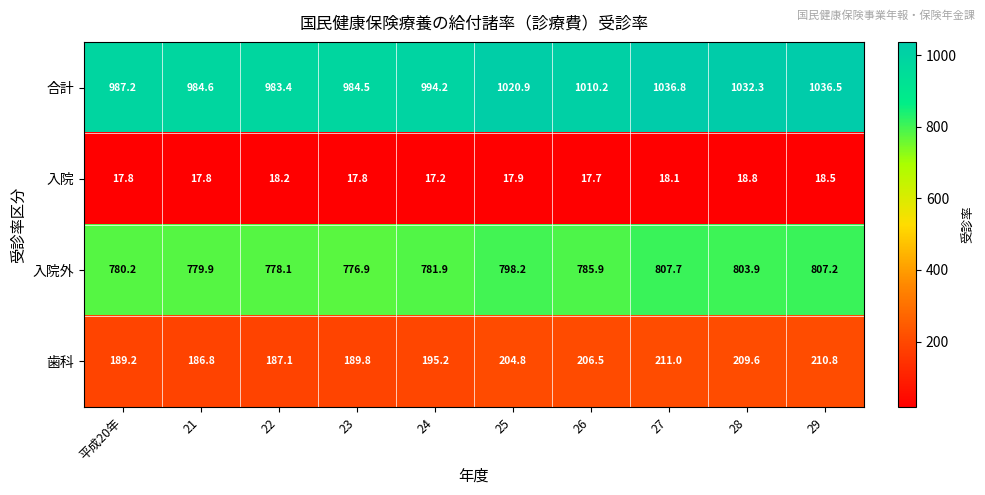

What is the minimum value shown in the chart?

17.2